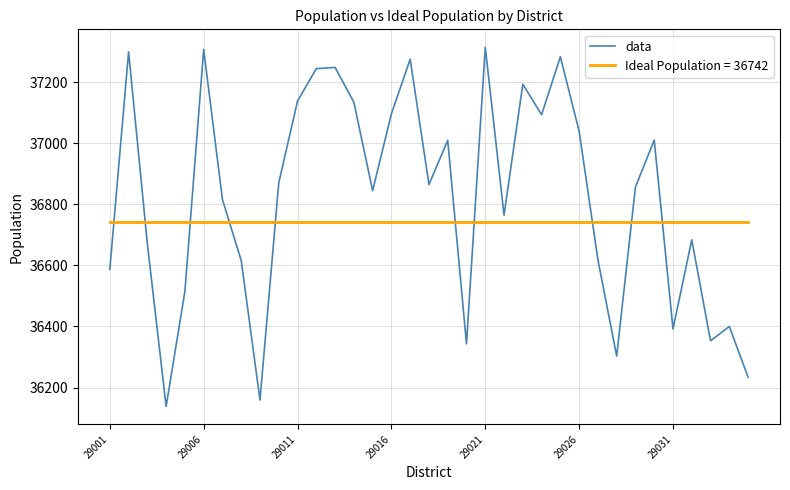

What is the greatest value displayed?

37315